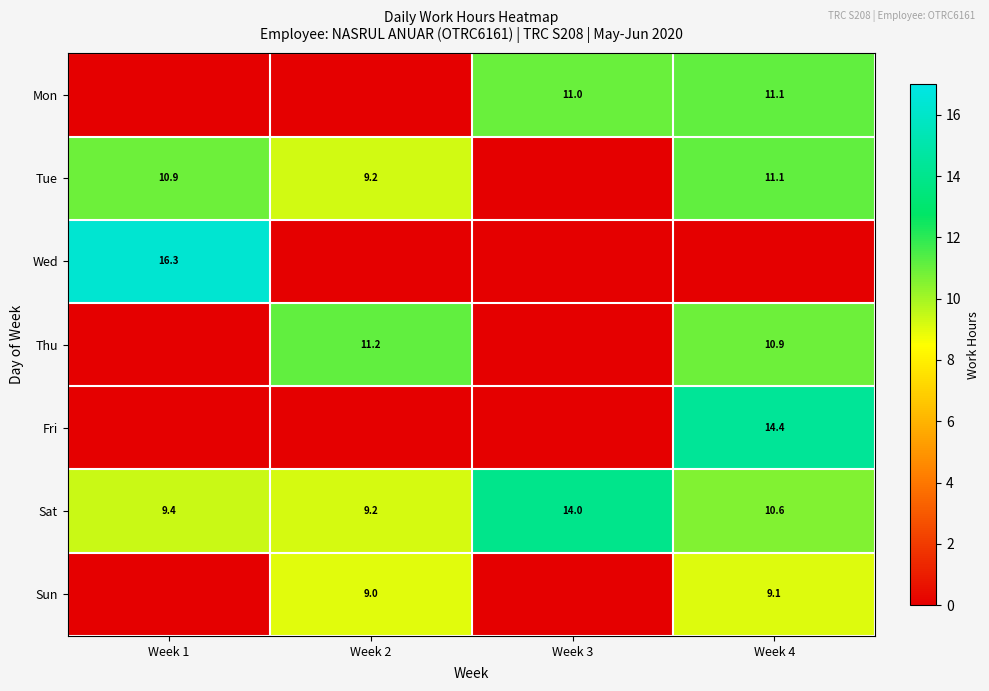

Where does the Sat series first go above 10?

Week 3